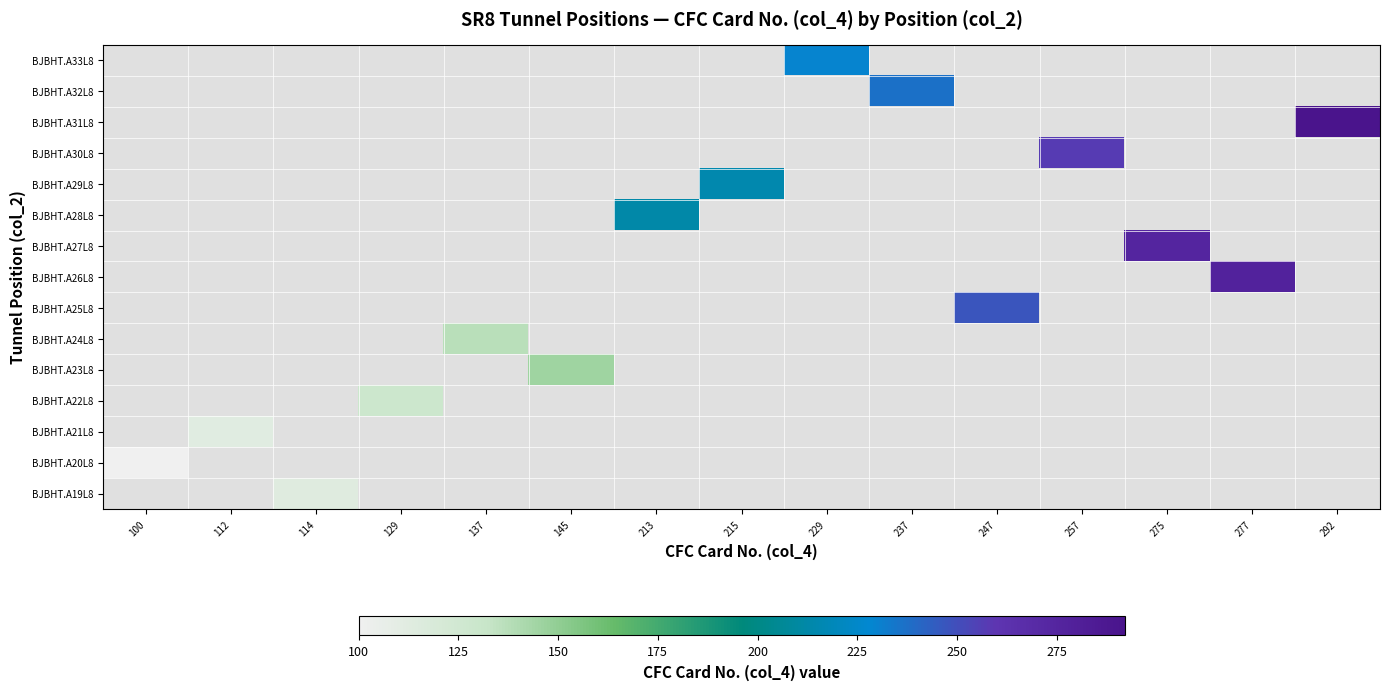

How many values in BJBHT.A29L8 are above zero?

1